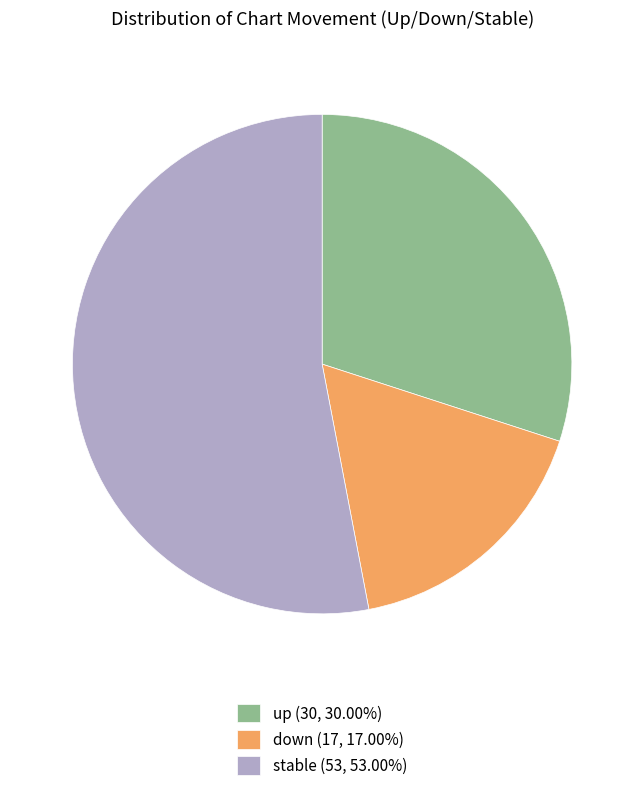

Approximately how many times larger is the value at stable (53, 53.00%) compared to up (30, 30.00%)?

1.8